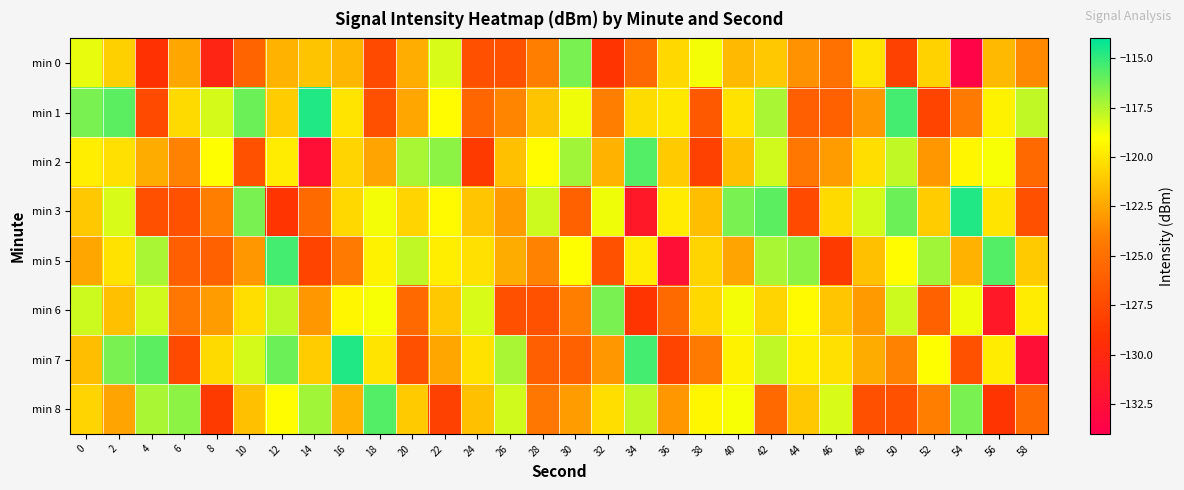

Reading right to left, what are all the values shown in this chart?

min 0: 58=-123.6	56=-121.7	54=-133.6	52=-120.7	50=-128.0	48=-120.0	46=-124.9	44=-123.3	42=-121.2	40=-121.7	38=-118.8	36=-120.5	34=-125.4	32=-128.9	30=-116.4	28=-124.0	26=-127.0	24=-127.1	22=-118.3	20=-122.1	18=-127.5	16=-121.9	14=-121.3	12=-122.0	10=-125.8	8=-130.3	6=-122.5	4=-129.1	2=-120.8	0=-118.6
min 1: 58=-117.8	56=-119.5	54=-124.4	52=-127.9	50=-115.4	48=-123.0	46=-126.0	44=-126.1	42=-117.3	40=-120.1	38=-126.5	36=-119.9	34=-120.3	32=-124.0	30=-118.8	28=-121.3	26=-123.8	24=-125.6	22=-119.1	20=-122.5	18=-127.1	16=-120.0	14=-114.7	12=-121.0	10=-116.1	8=-118.1	6=-120.4	4=-127.5	2=-115.8	0=-116.3
min 2: 58=-125.5	56=-118.9	54=-119.3	52=-123.0	50=-117.8	48=-120.3	46=-122.8	44=-124.6	42=-118.1	40=-121.5	38=-128.1	36=-121.0	34=-115.7	32=-122.0	30=-117.1	28=-119.1	26=-121.4	24=-128.5	22=-116.8	20=-117.3	18=-122.6	16=-120.7	14=-132.6	12=-119.7	10=-127.0	8=-119.0	6=-123.9	4=-122.3	2=-120.2	0=-119.7
min 3: 58=-127.1	56=-120.0	54=-114.7	52=-121.0	50=-116.1	48=-118.1	46=-120.4	44=-127.5	42=-115.8	40=-116.3	38=-121.6	36=-119.7	34=-131.6	32=-118.7	30=-126.0	28=-118.0	26=-122.9	24=-121.3	22=-119.2	20=-120.7	18=-118.8	16=-120.5	14=-125.4	12=-128.9	10=-116.4	8=-124.0	6=-127.0	4=-127.1	2=-118.3	0=-121.1
min 5: 58=-121.0	56=-115.7	54=-122.0	52=-117.1	50=-119.1	48=-121.4	46=-128.5	44=-116.8	42=-117.3	40=-122.6	38=-120.7	36=-132.6	34=-119.7	32=-127.0	30=-119.0	28=-123.9	26=-122.3	24=-120.2	22=-119.7	20=-117.8	18=-119.5	16=-124.4	14=-127.9	12=-115.4	10=-123.0	8=-126.0	6=-126.1	4=-117.3	2=-120.1	0=-122.5
min 6: 58=-119.7	56=-131.6	54=-118.7	52=-126.0	50=-118.0	48=-122.9	46=-121.3	44=-119.2	42=-120.7	40=-118.8	38=-120.5	36=-125.4	34=-128.9	32=-116.4	30=-124.0	28=-127.0	26=-127.1	24=-118.3	22=-121.1	20=-125.5	18=-118.9	16=-119.3	14=-123.0	12=-117.8	10=-120.3	8=-122.8	6=-124.6	4=-118.1	2=-121.5	0=-118.1
min 7: 58=-132.6	56=-119.7	54=-127.0	52=-119.0	50=-123.9	48=-122.3	46=-120.2	44=-119.7	42=-117.8	40=-119.5	38=-124.4	36=-127.9	34=-115.4	32=-123.0	30=-126.0	28=-126.1	26=-117.3	24=-120.1	22=-122.5	20=-127.1	18=-120.0	16=-114.7	14=-121.0	12=-116.1	10=-118.1	8=-120.4	6=-127.5	4=-115.8	2=-116.3	0=-121.6
min 8: 58=-125.4	56=-128.9	54=-116.4	52=-124.0	50=-127.0	48=-127.1	46=-118.3	44=-121.1	42=-125.5	40=-118.9	38=-119.3	36=-123.0	34=-117.8	32=-120.3	30=-122.8	28=-124.6	26=-118.1	24=-121.5	22=-128.1	20=-121.0	18=-115.7	16=-122.0	14=-117.1	12=-119.1	10=-121.4	8=-128.5	6=-116.8	4=-117.3	2=-122.6	0=-120.7